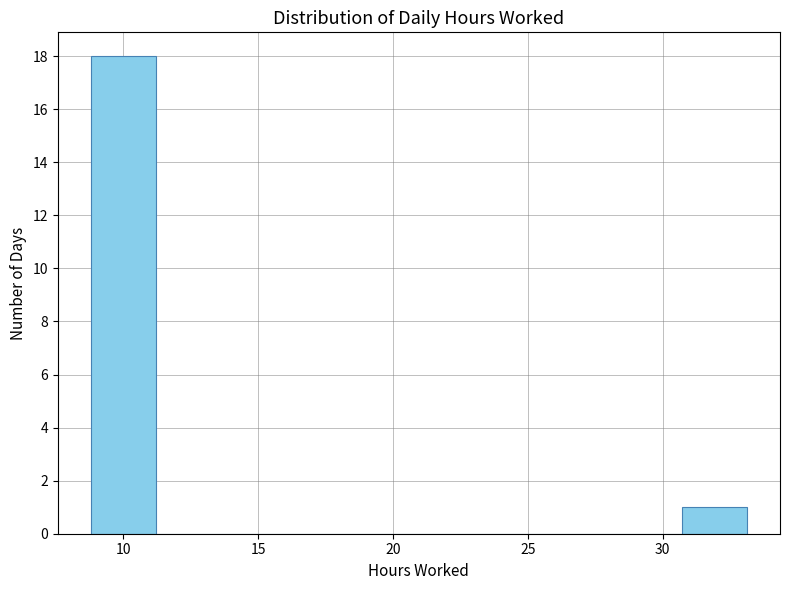

Over which range of the x-axis is the bar tallest?

9.0 to 11.0